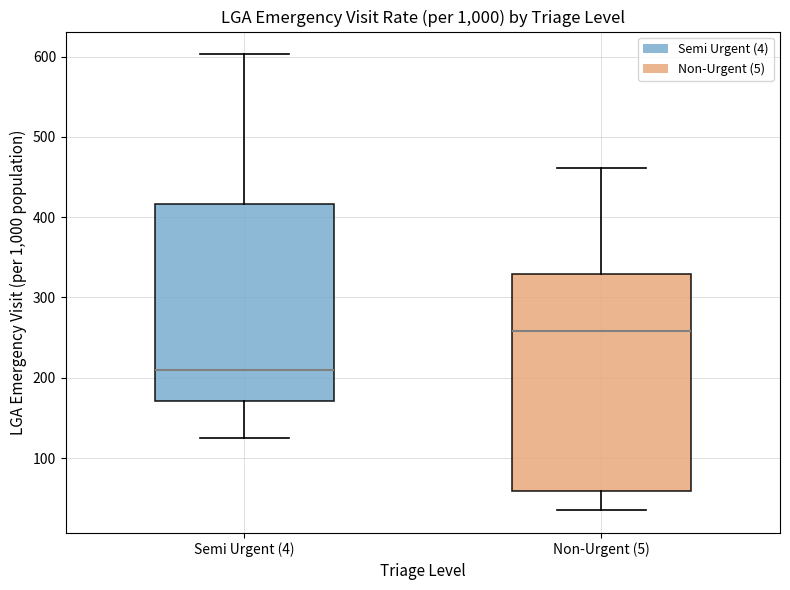

Comparing the boxes themselves (not the whiskers), which one is the tallest?

Non-Urgent (5)